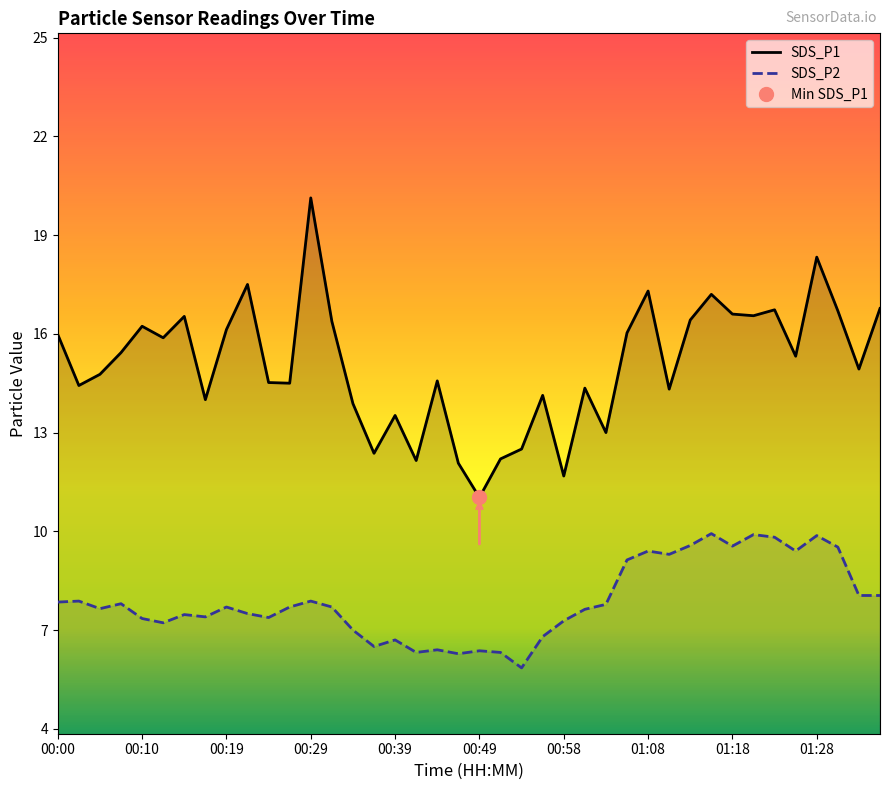

Where is SDS_P1 nearest to the value 15?

38